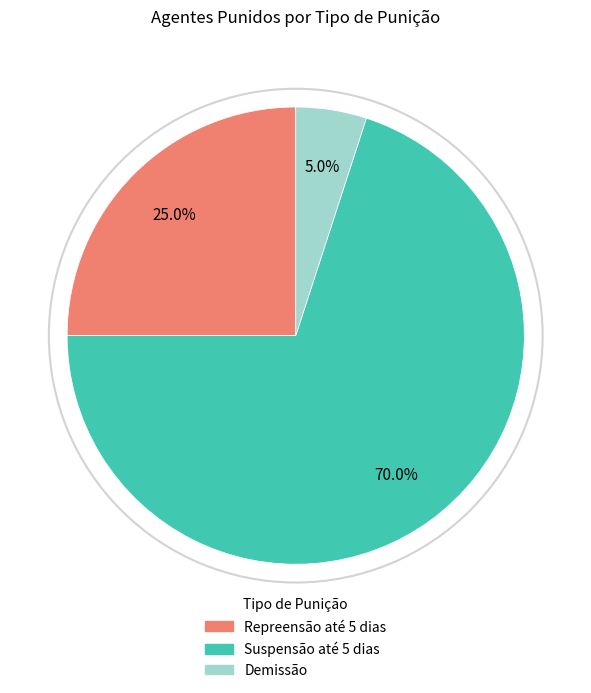

How many slices are in this pie chart?

3